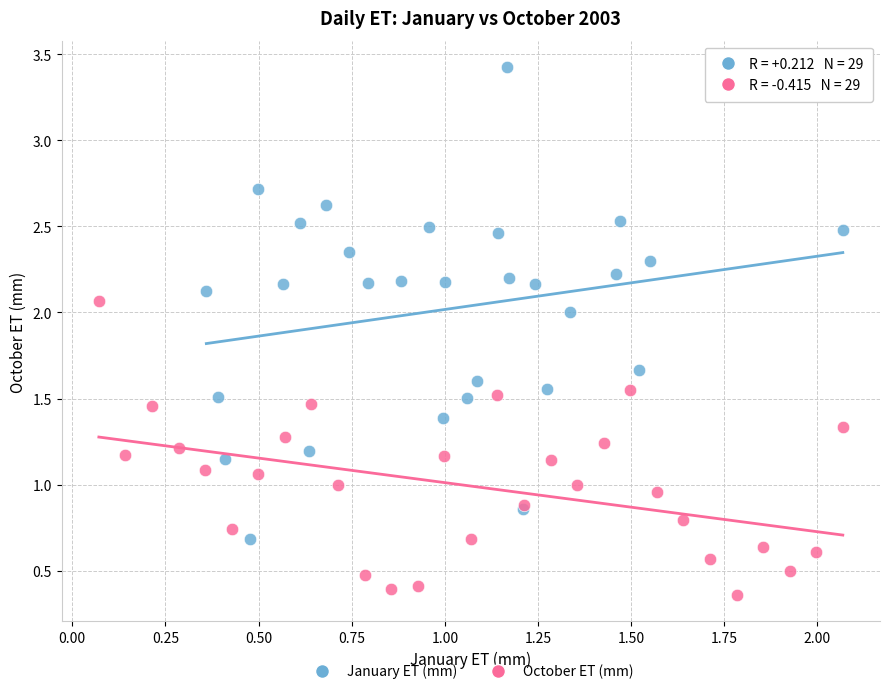

Which series has the largest Y range (max minus min)?

January ET (mm)